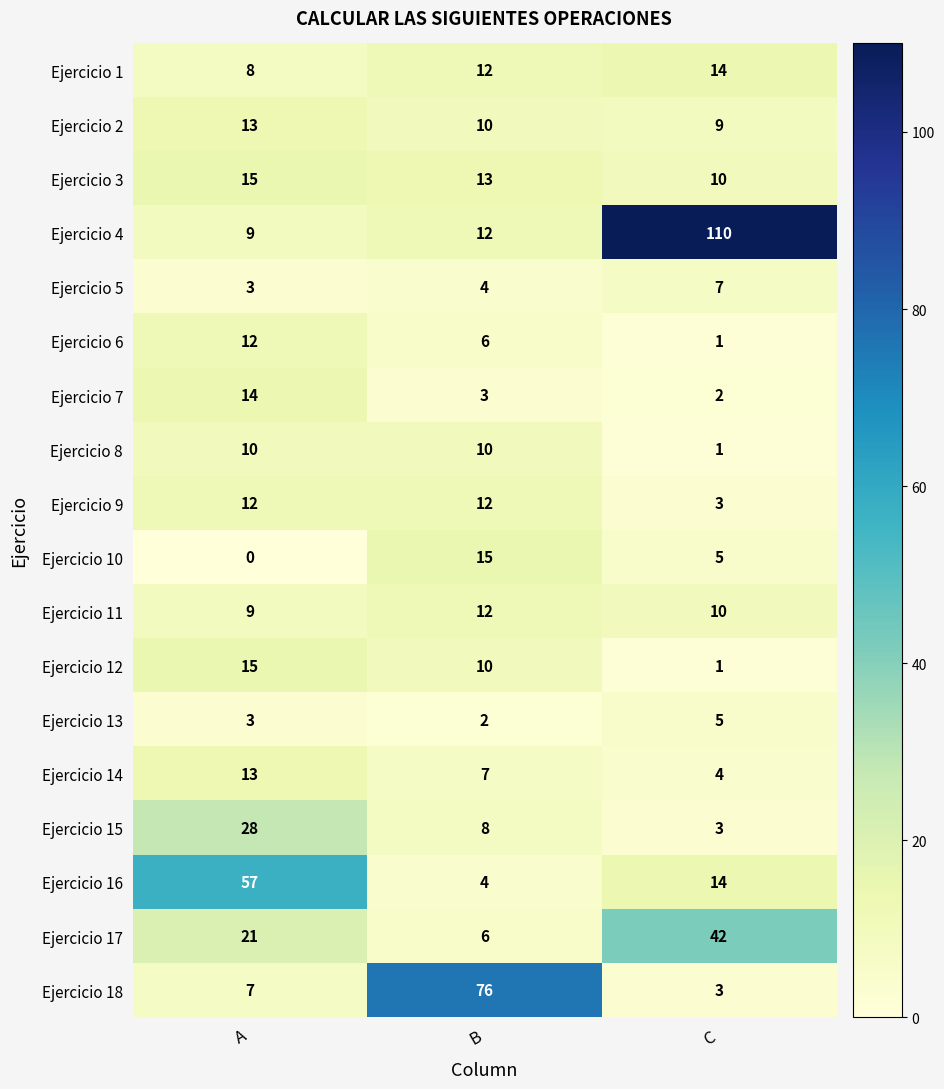

What is the total value across all series at B?

222